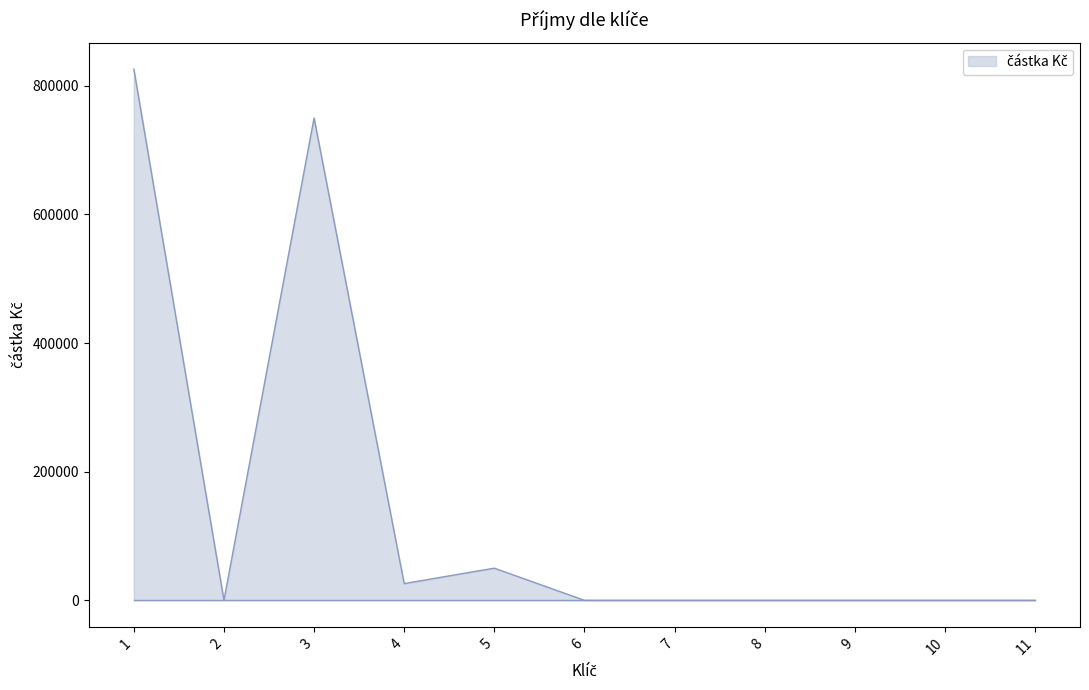

Which has a higher value, 4 or 11?

4